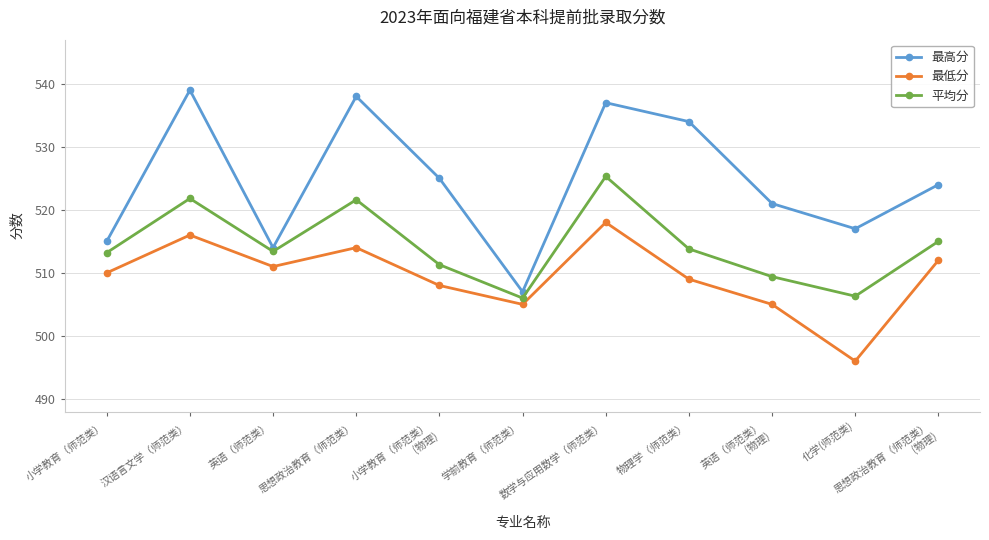

True or false: 平均分 has a value of 515.0 at 思想政治教育（师范类）
(物理).

True